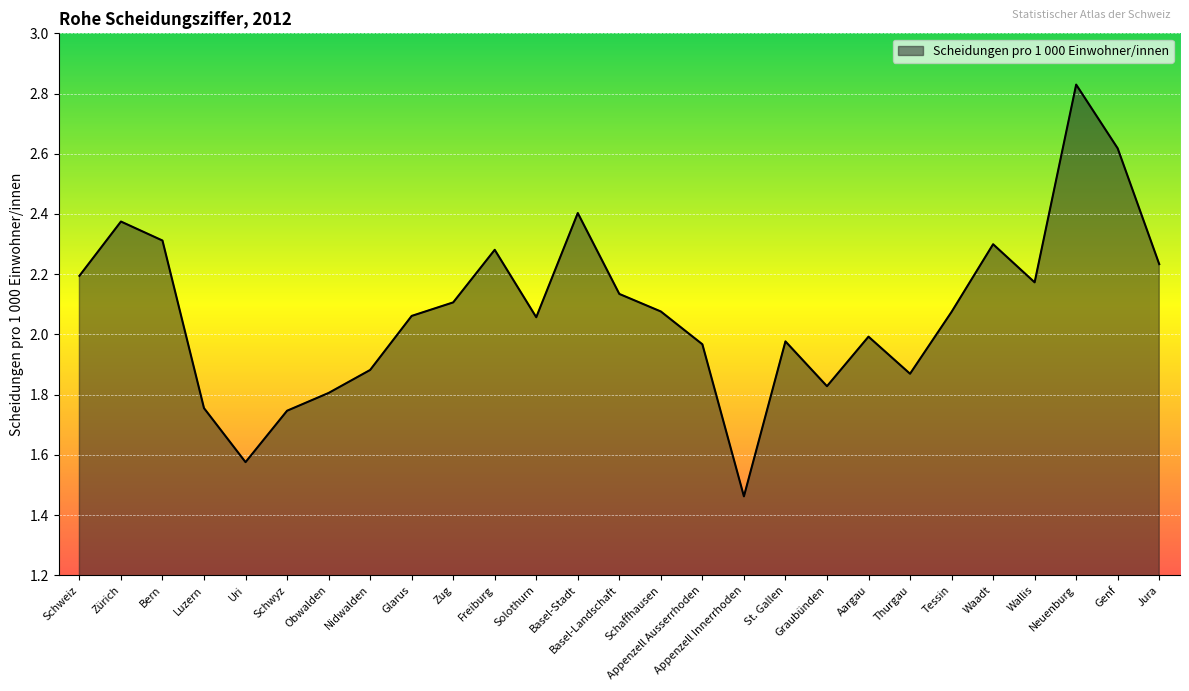

Which has a higher value, Solothurn or Obwalden?

Solothurn